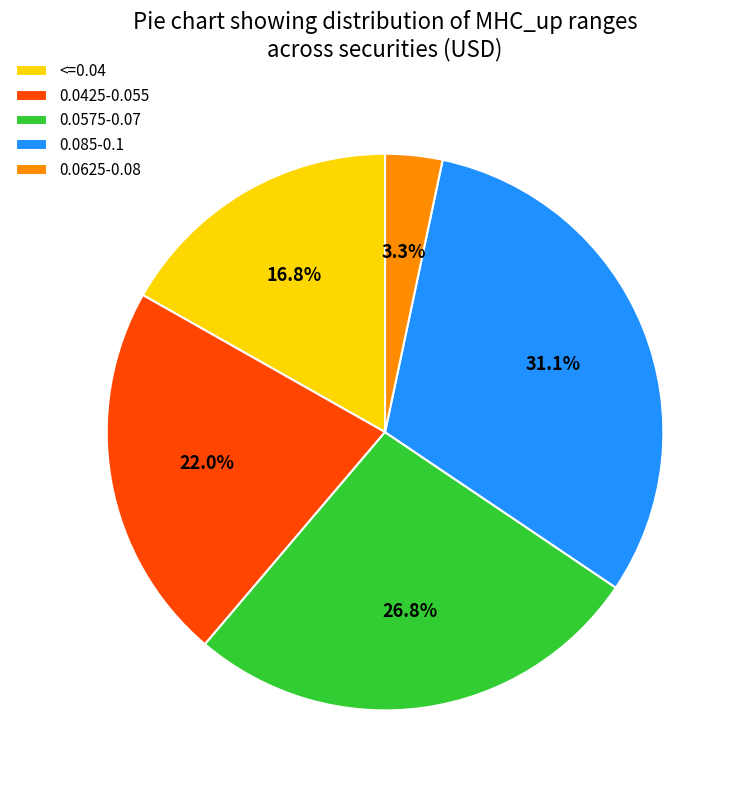

Does any single category account for the majority?

No